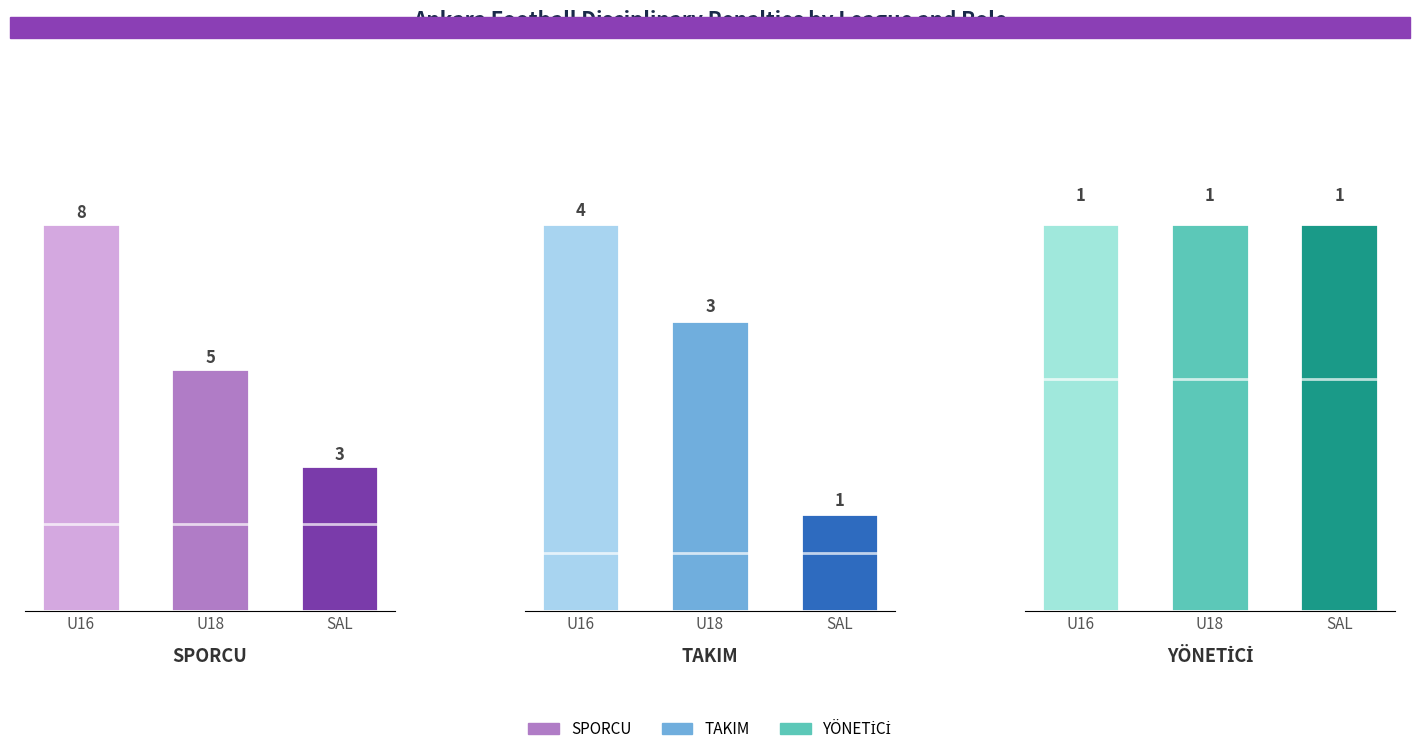

Is the value of SPORCU at SAL greater than the value of YÖNETİCİ at U18?

Yes